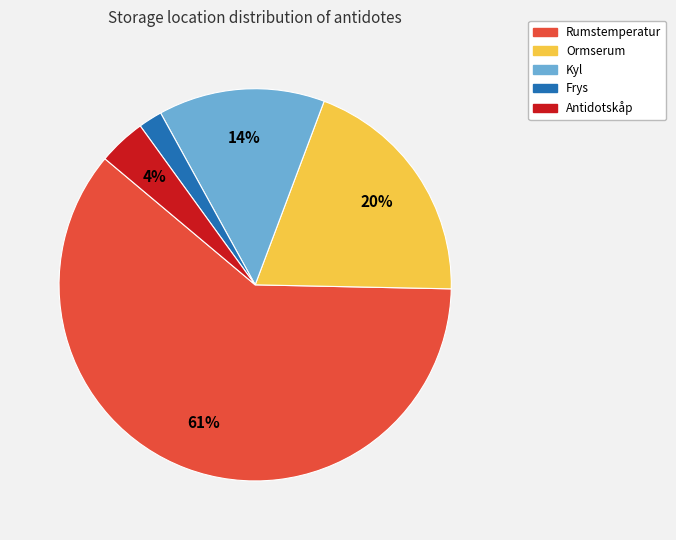

Is the sum of Ormserum and Antidotskåp greater than half?

No